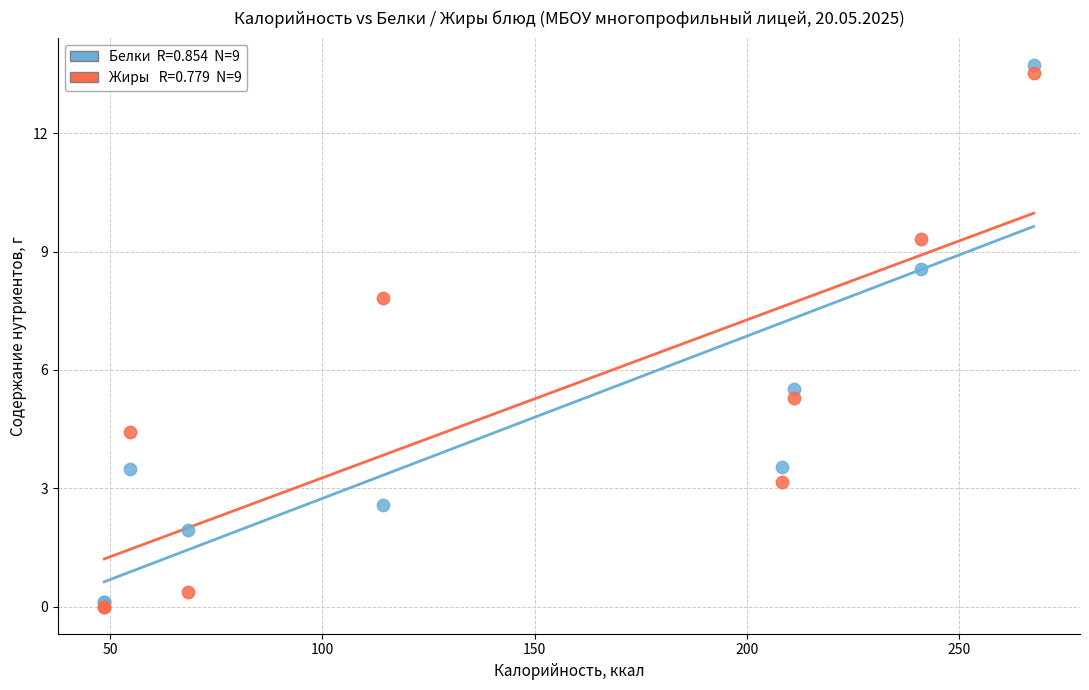

Across all series, what Y value is closest to 6?

5.5